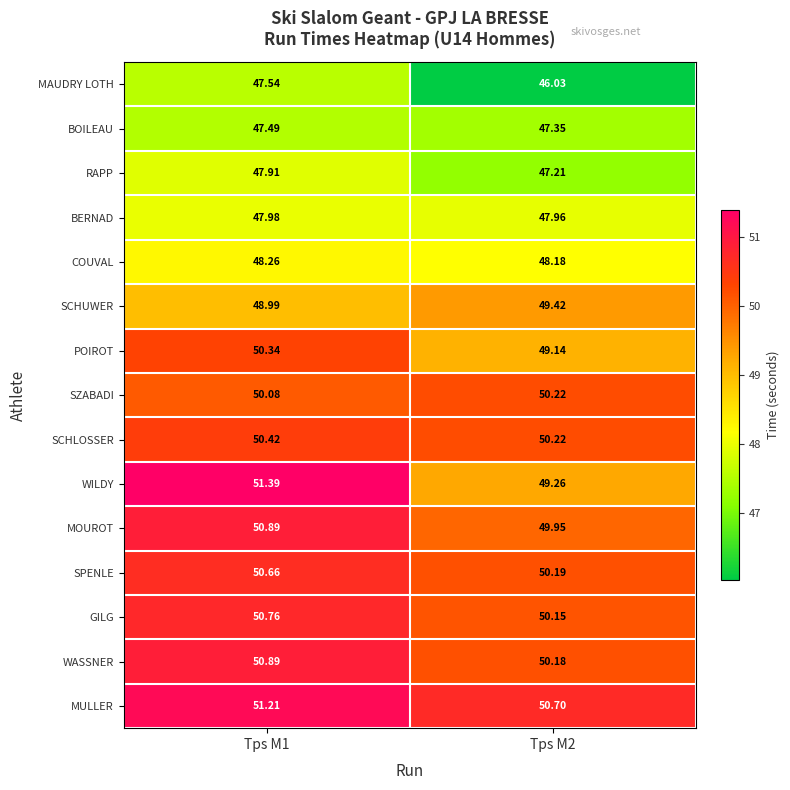

Which series has the largest range (max minus min)?

WILDY